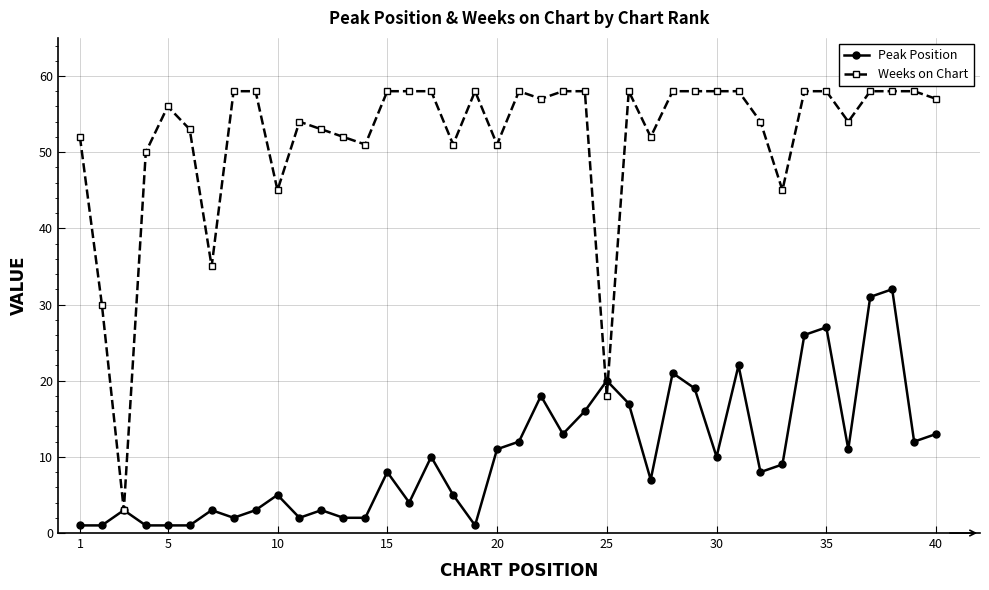

What are all the series names shown in the legend?

Peak Position, Weeks on Chart